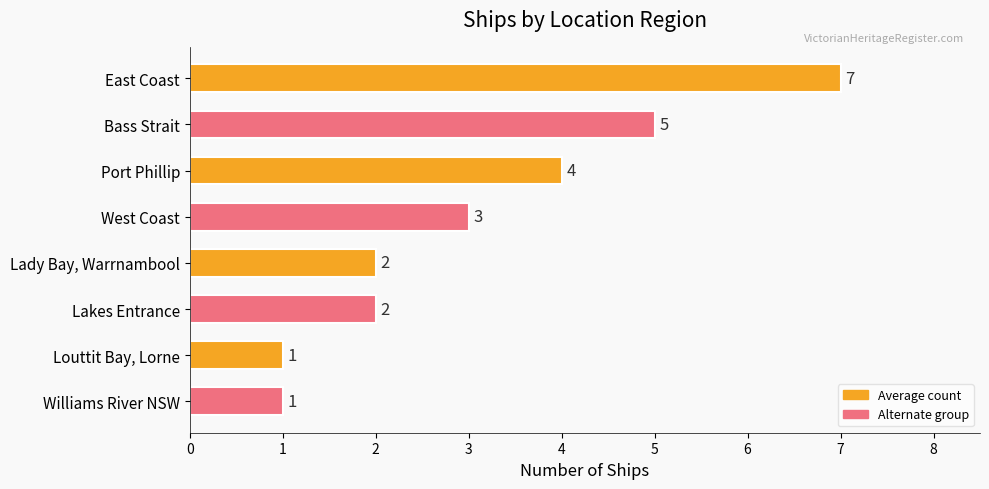

What is the maximum value shown in the chart?

7